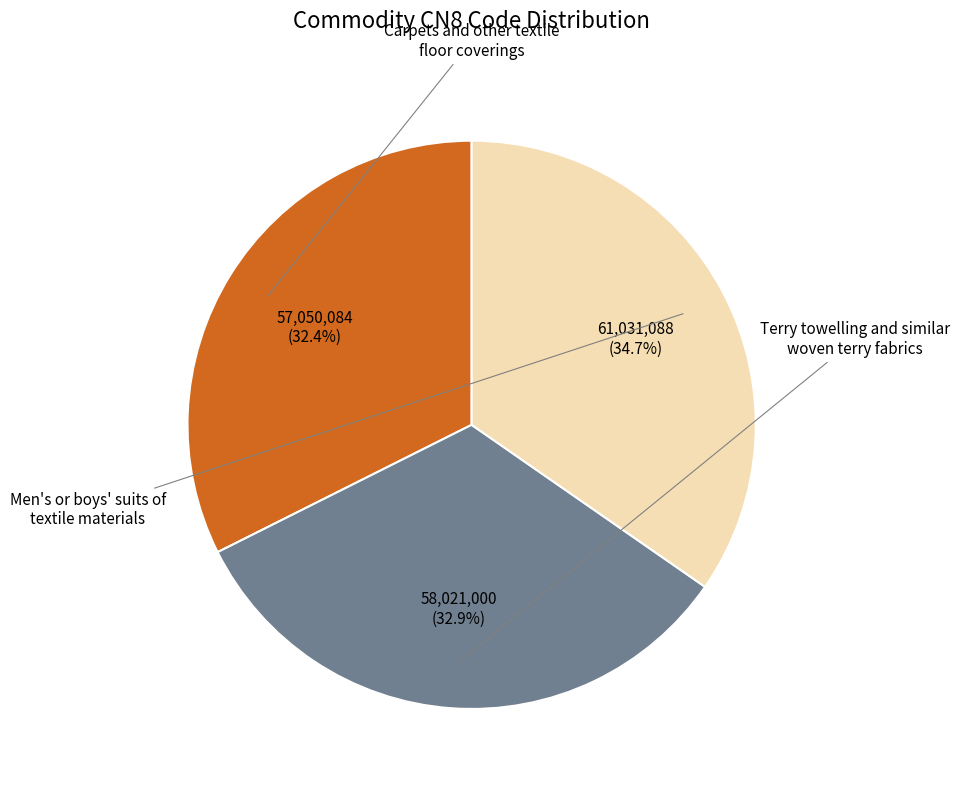

Is there a majority slice in this chart?

No